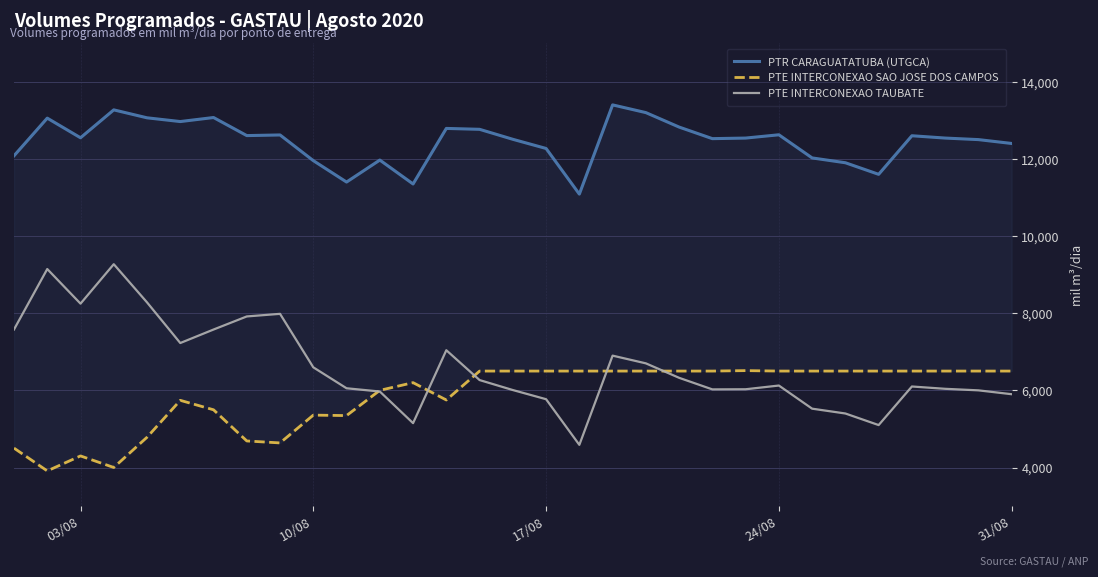

How many lines are shown in the chart?

3